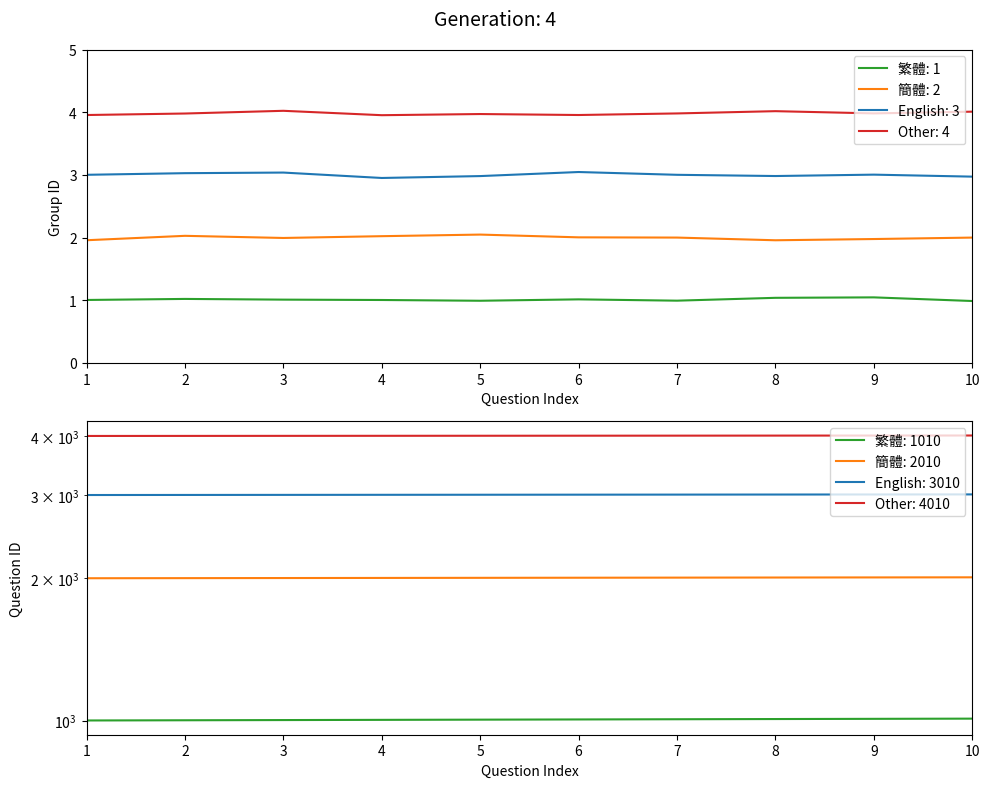

Which series has the widest spread of values?

繁體